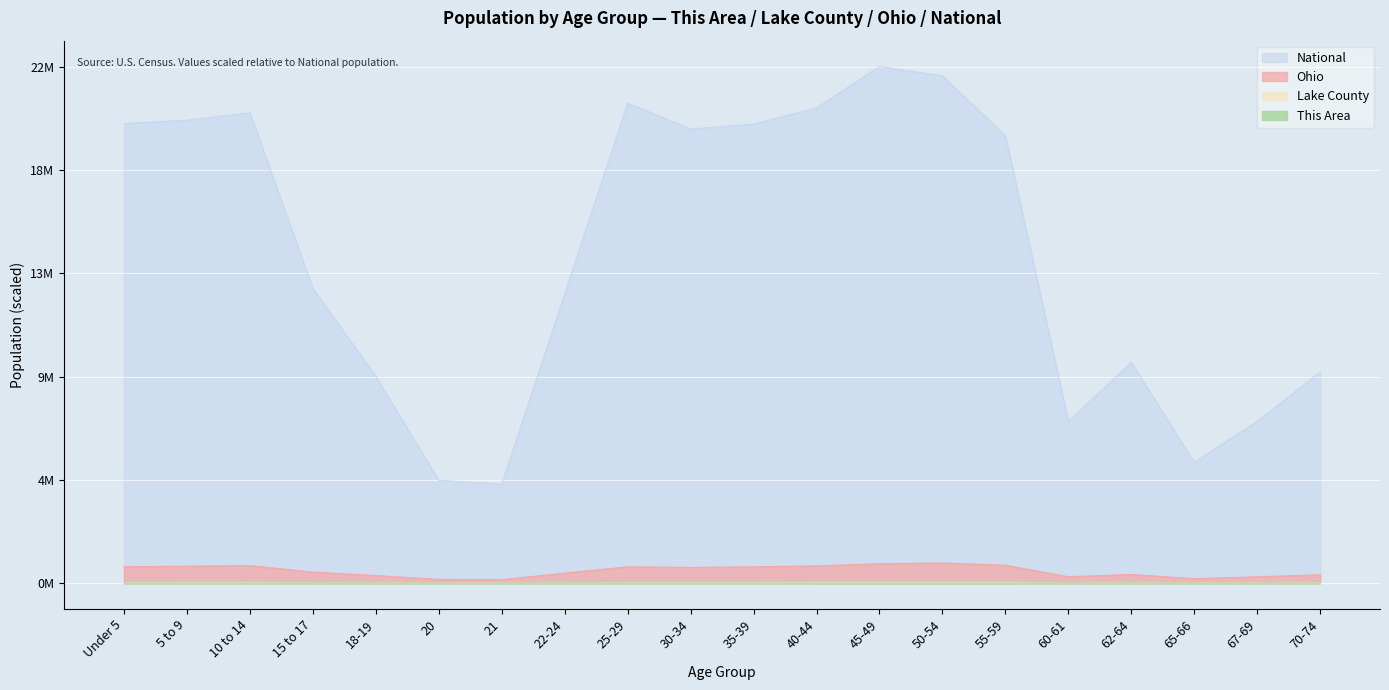

Reading right to left, what are all the values shown in this chart?

This Area: 0.0	0.0	0.0	0.0	0.0	0.0	0.0	0.0	0.0	0.0	0.0	0.0	0.0	0.0	0.0	0.0	0.0	0.0	0.0	0.0
Lake County: 0.0	0.0	0.0	0.0	0.0	0.0	0.0	0.0	0.0	0.0	0.0	0.0	0.0	0.0	0.0	0.0	0.0	0.0	0.0	0.0
Ohio: 0.0	0.0	0.0	0.0	0.0	0.0	0.0	0.0	0.0	0.0	0.0	0.0	0.0	0.0	0.0	0.0	0.0	0.0	0.0	0.0
National: 0.4	0.3	0.2	0.4	0.3	0.9	1.0	1.0	0.9	0.9	0.9	0.9	0.6	0.2	0.2	0.4	0.6	0.9	0.9	0.9